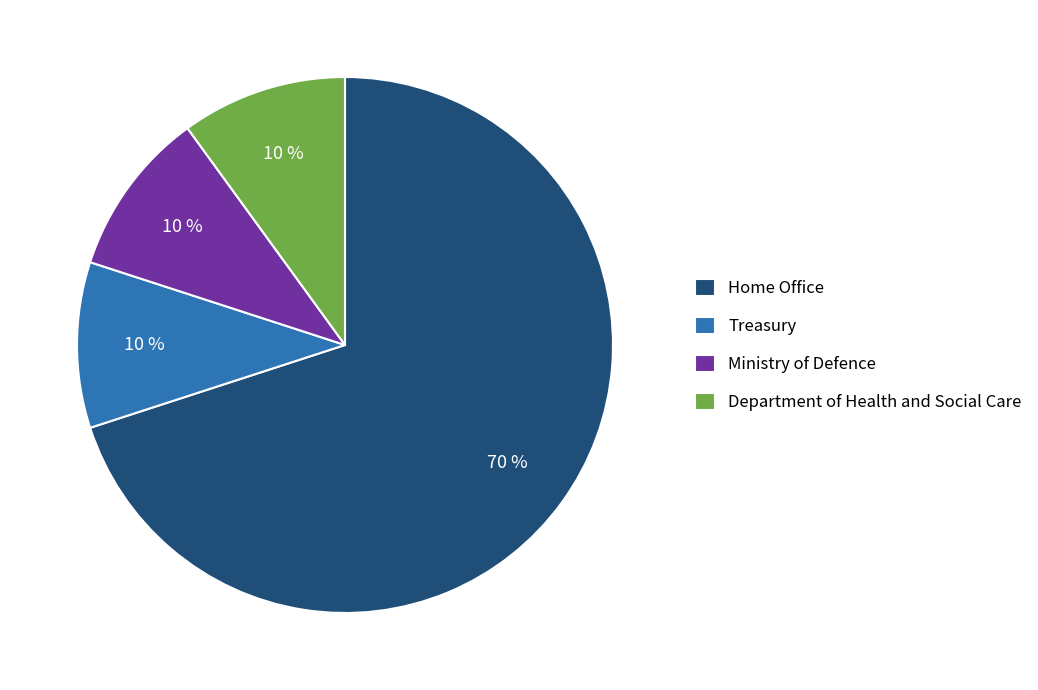

Which slice is the largest?

Home Office